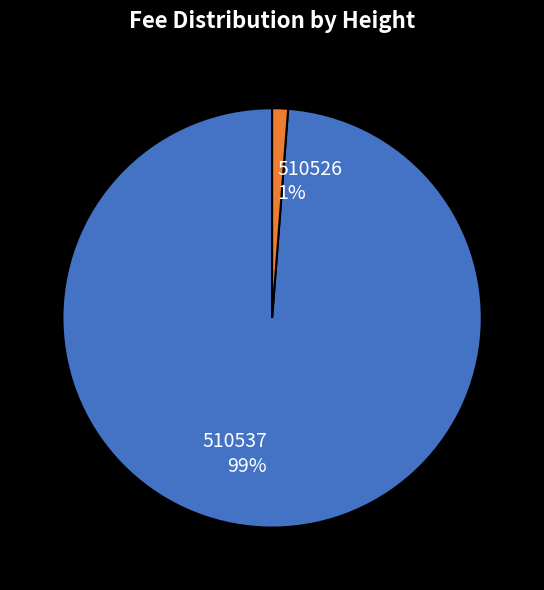

Rank the categories by value from highest to lowest.

510537, 510526